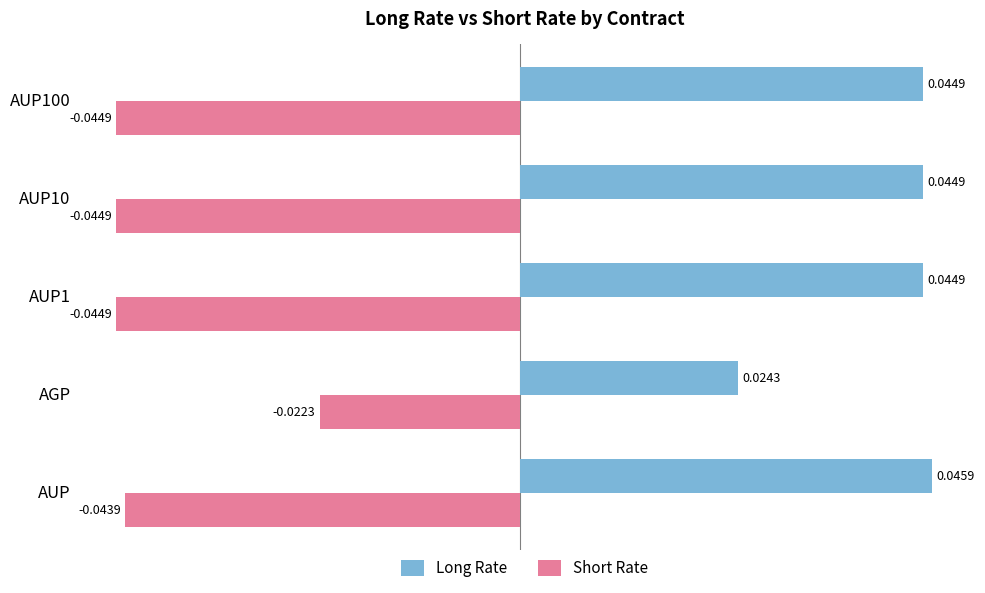

Rank the series by their average value, from lowest to highest.

Short Rate, Long Rate